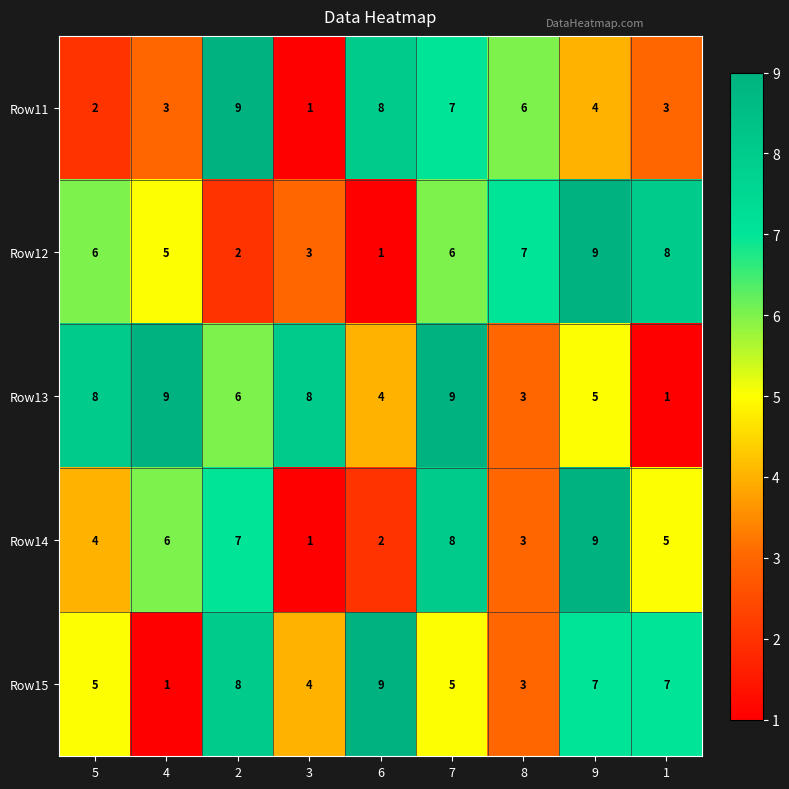

Which series has the largest total across all categories?

Row13